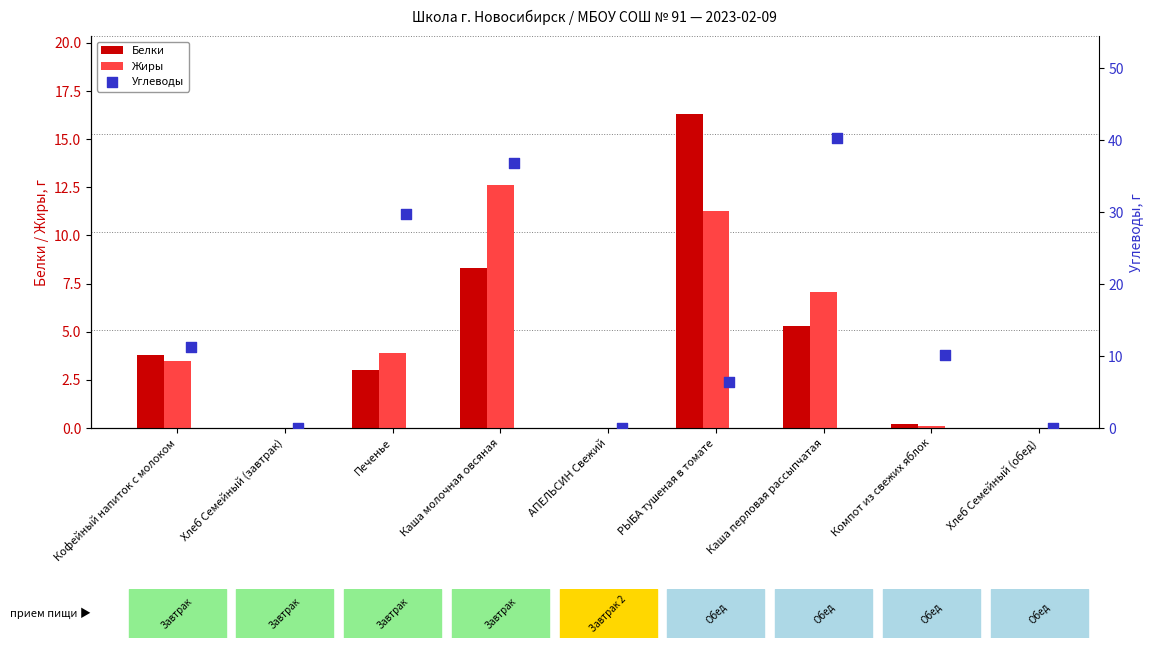

What are all the series names shown in the legend?

Белки, Жиры, Углеводы